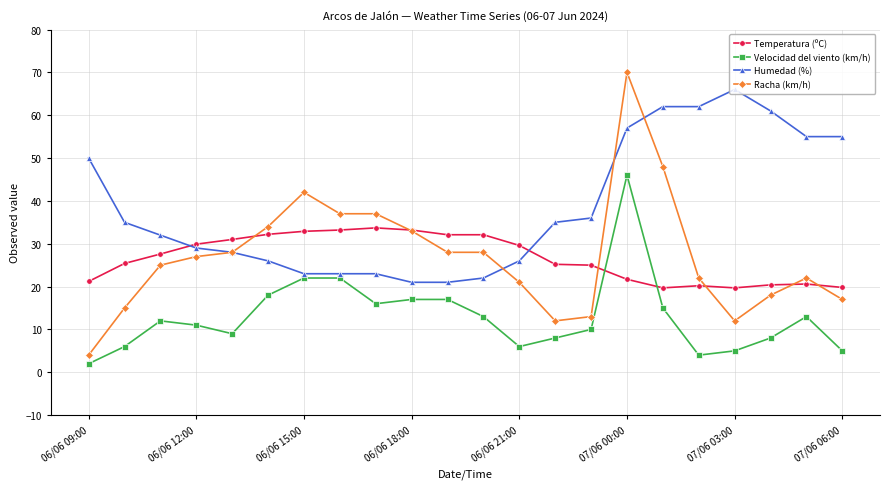

Which series has the largest range (max minus min)?

Racha (km/h)